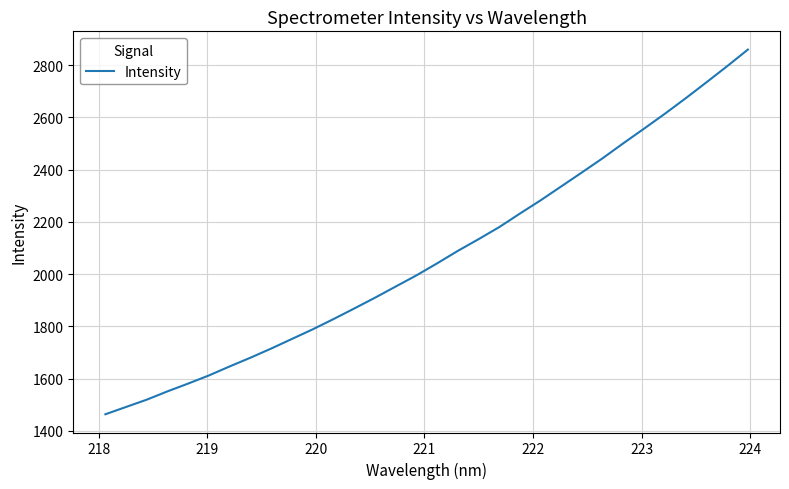

What is the sum of all values?

66228.9